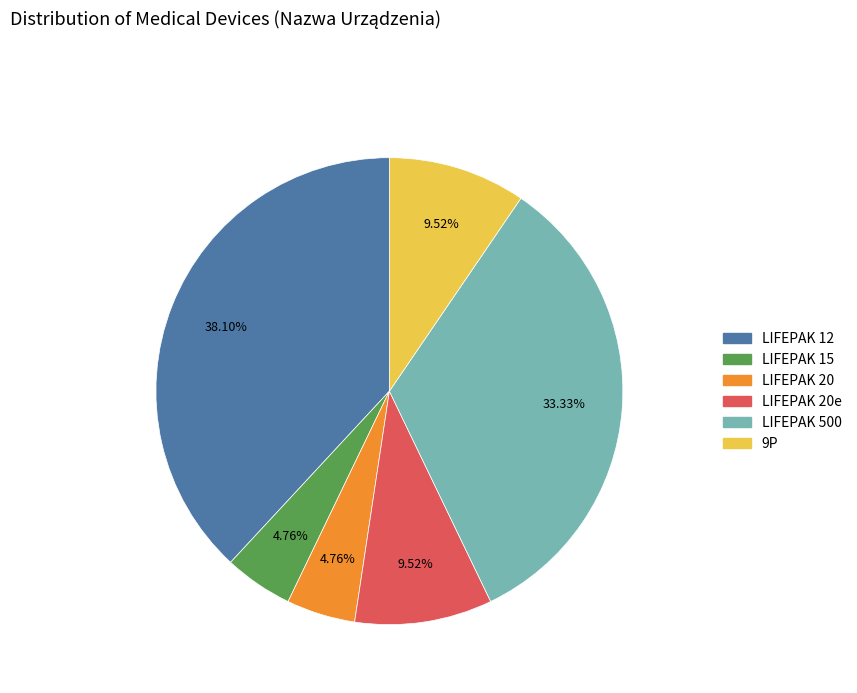

Count the number of slices in the pie.

6